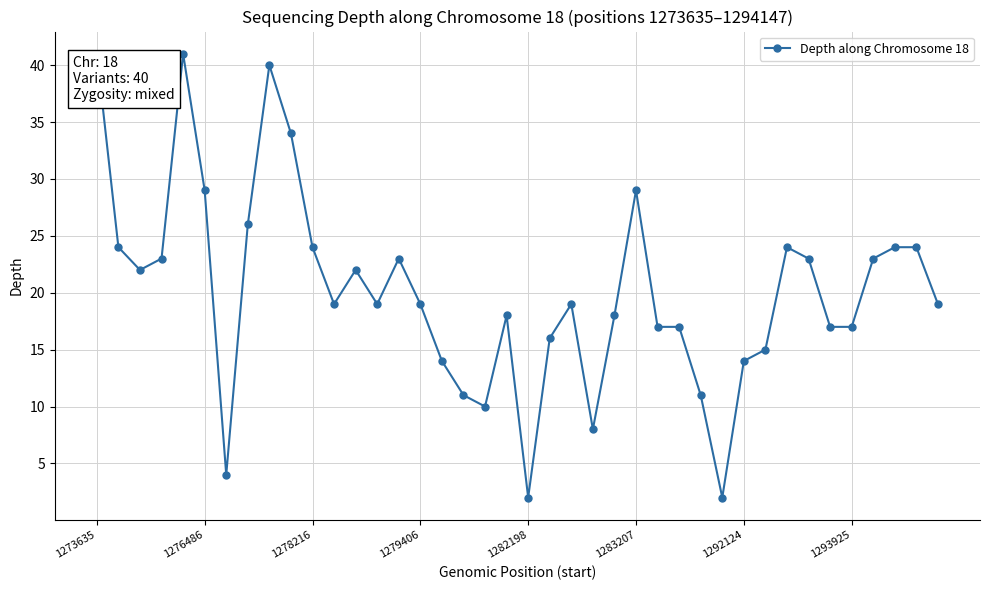

What is the maximum value shown in the chart?

41